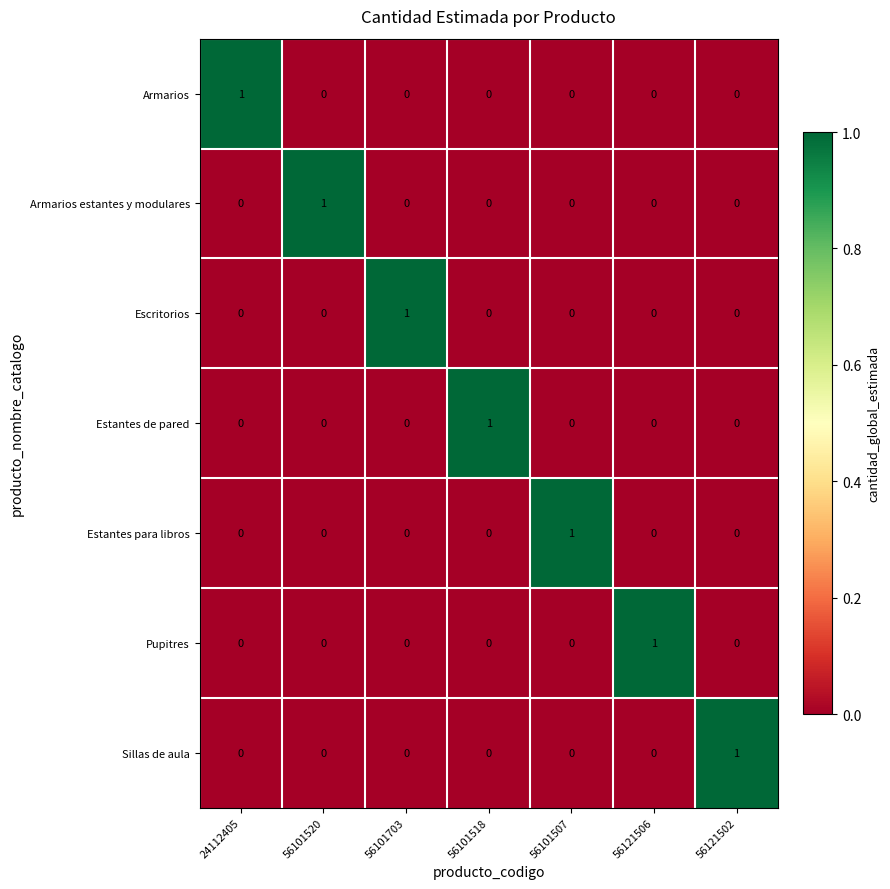

At which label does Armarios estantes y modulares reach its peak?

56101520